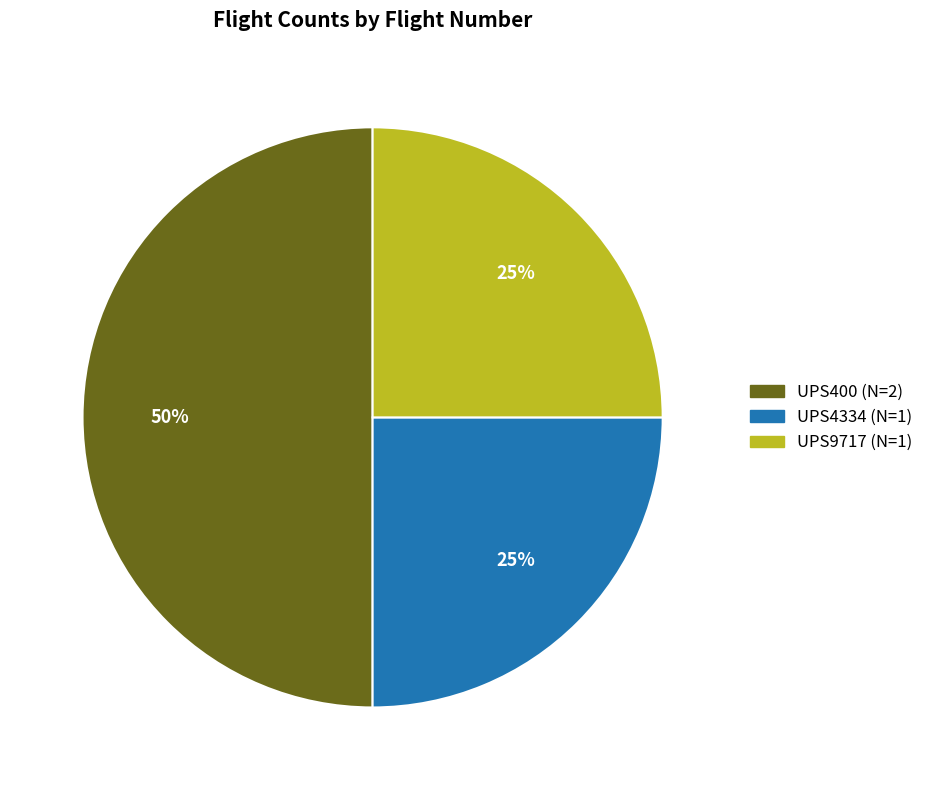

Count the number of slices in the pie.

3